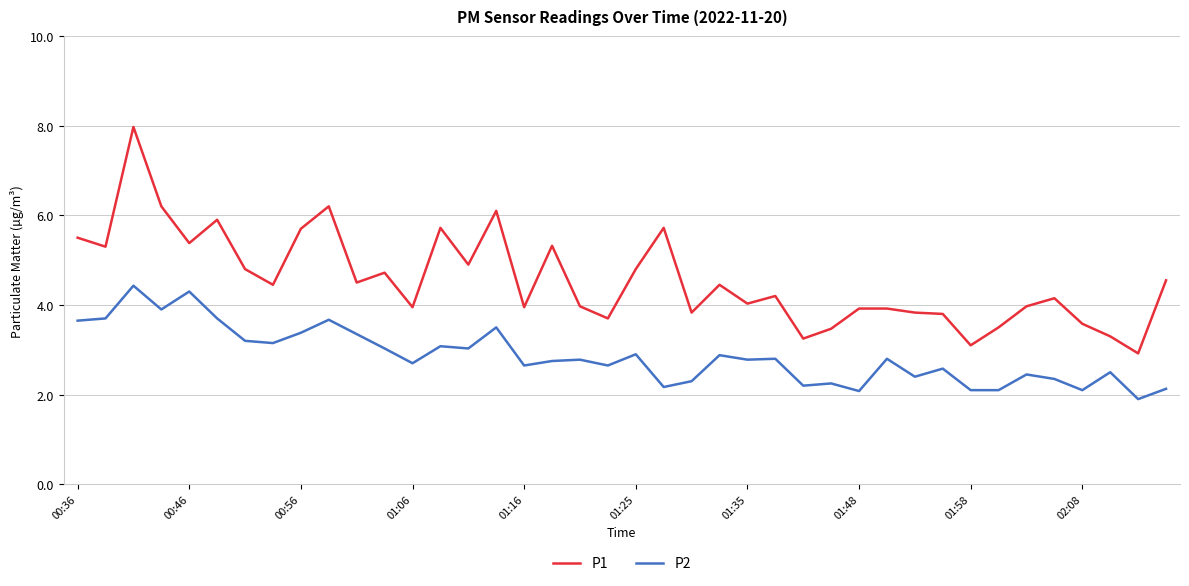

Which series has the largest total across all categories?

P1